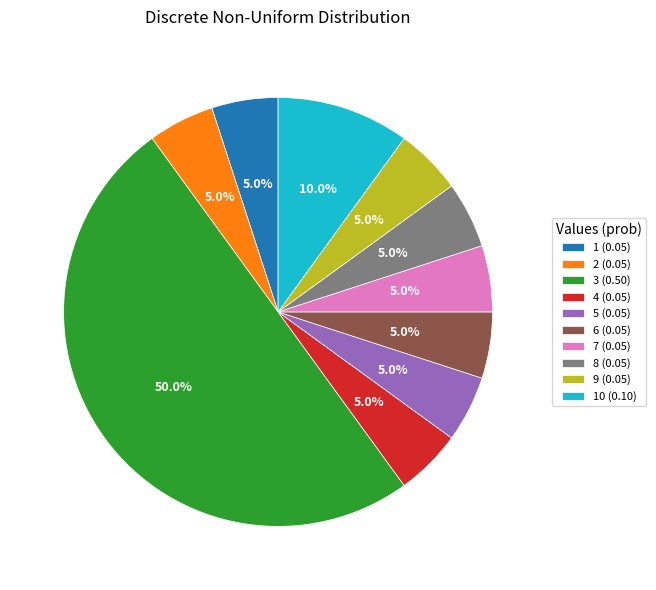

What percentage is NOT represented by 7 (0.05)?

95.0%